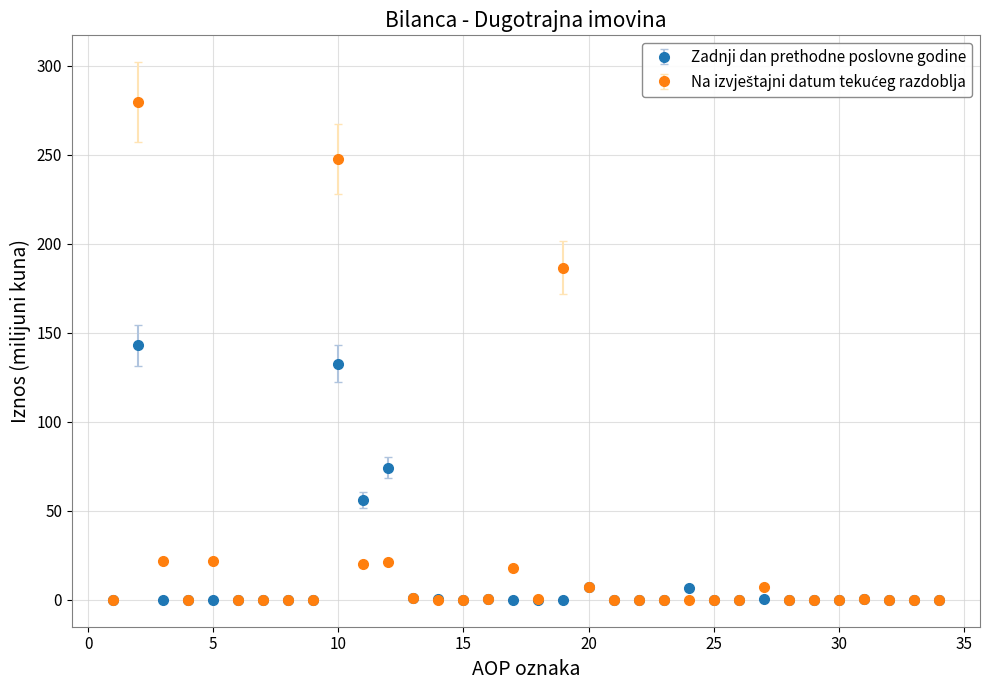

True or false: Zadnji dan prethodne poslovne godine has more than 1 interior local peaks.

True